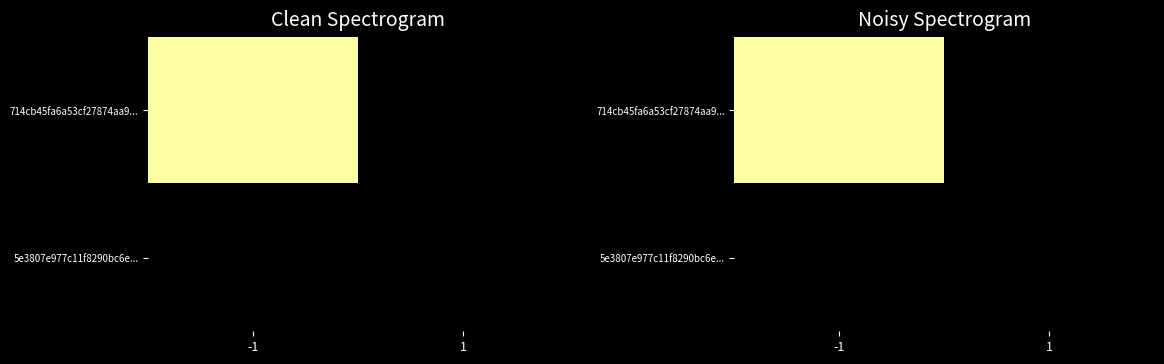

Rank the series by their average value, from lowest to highest.

5e3807e977c11f8290bc6e..., 714cb45fa6a53cf27874aa9...